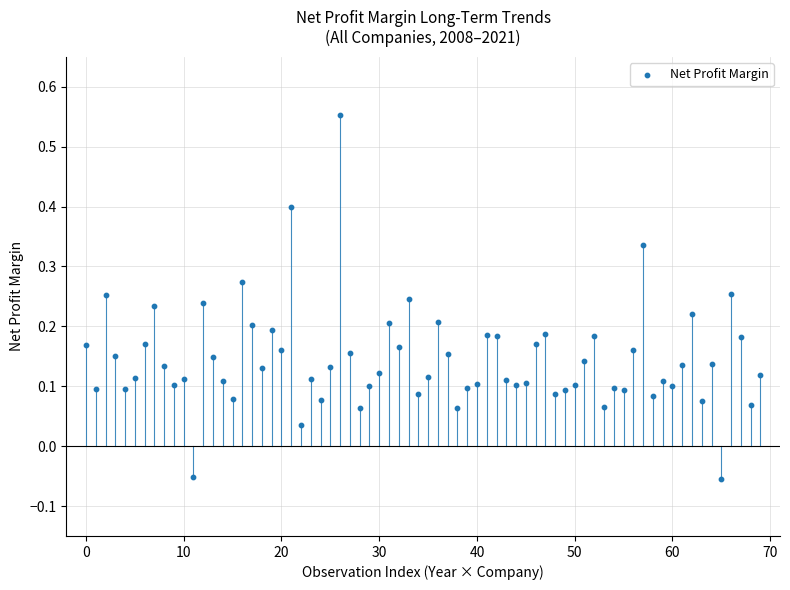

How many data points are displayed?

70